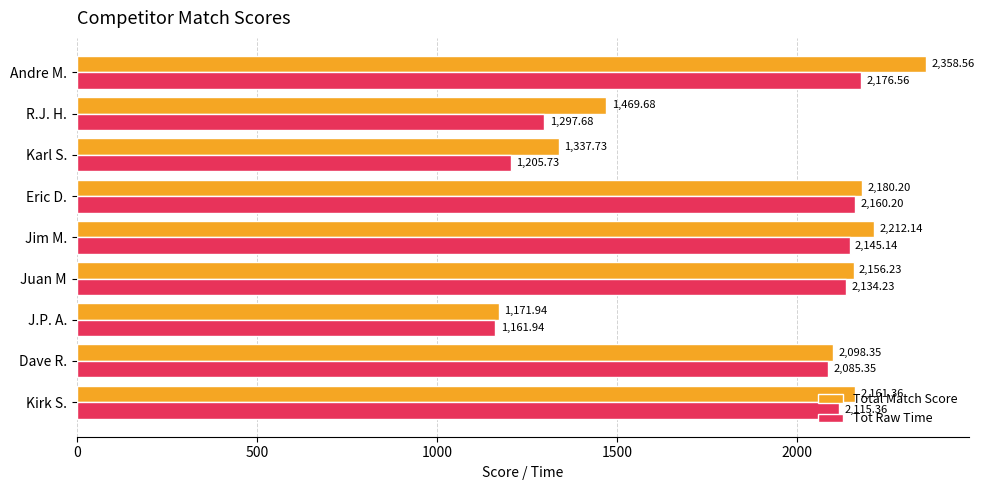

What is the difference between the maximum and second lowest values in the Total Match Score series?

1020.8